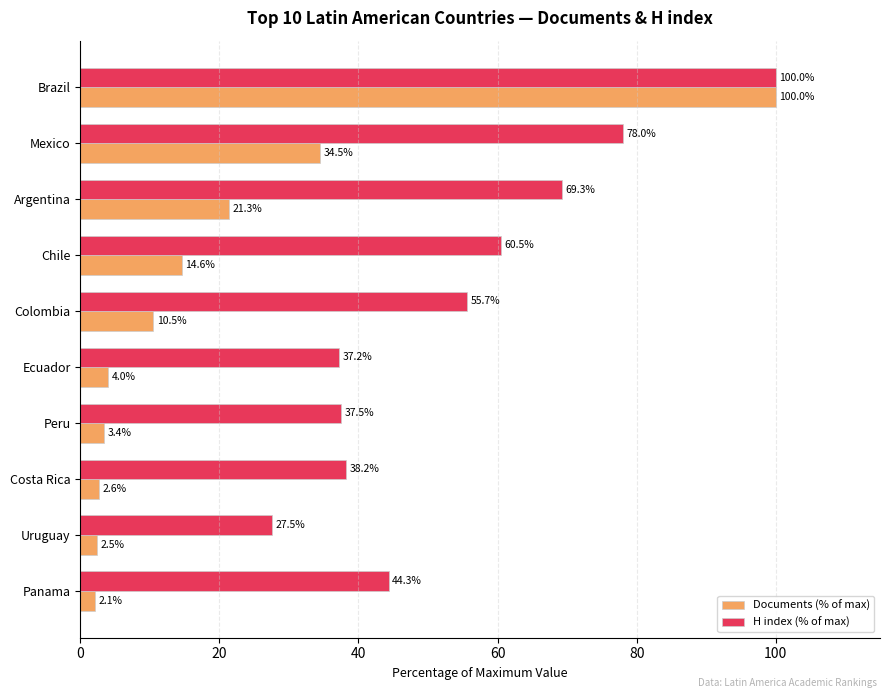

Which category has the lowest value in the Documents (% of max) series?

Panama